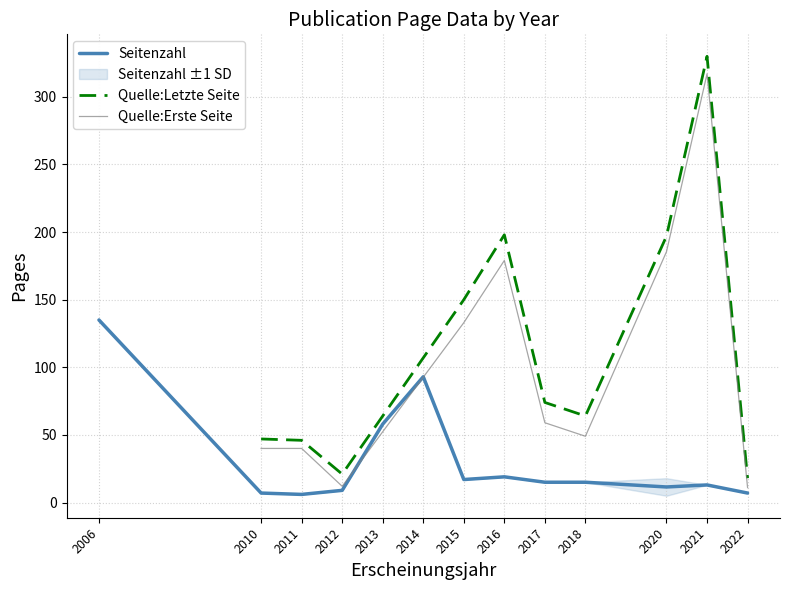

True or false: Quelle:Erste Seite and Quelle:Letzte Seite cross at least once.

False